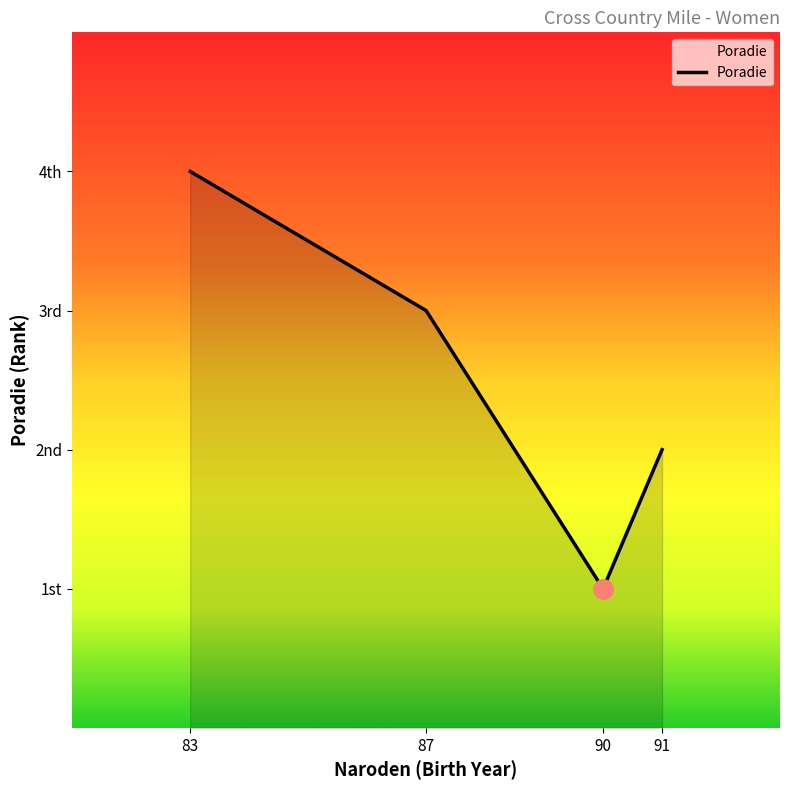

Reading right to left, transcribe all the data shown in this chart.

91=2	90=1	87=3	83=4